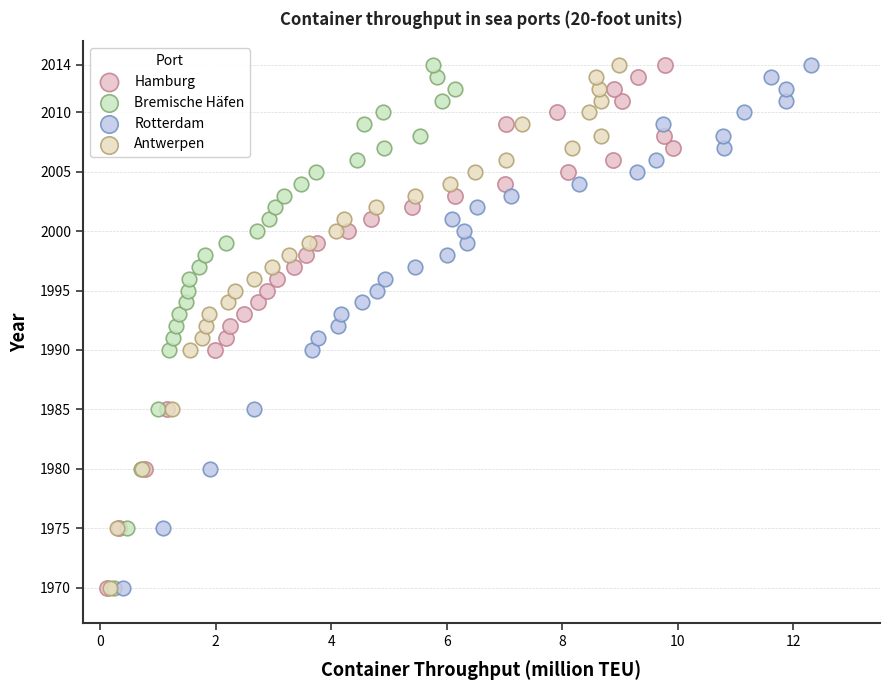

What are all the series names shown in the legend?

Hamburg, Bremische Häfen, Rotterdam, Antwerpen